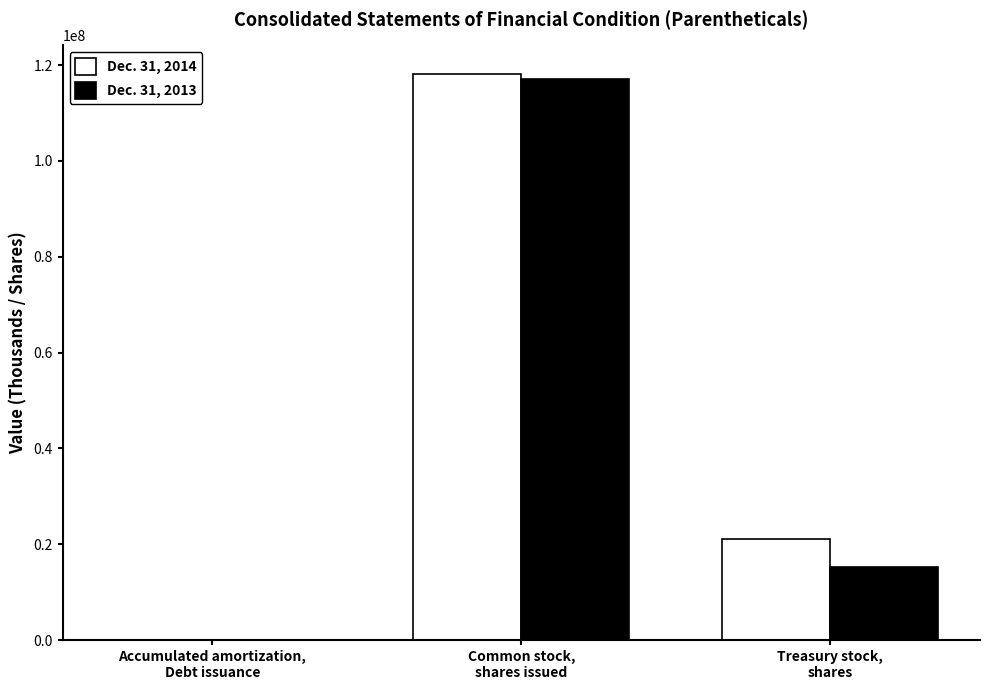

Reading left to right, transcribe all the data shown in this chart.

Dec. 31, 2014: Accumulated amortization,
Debt issuance=11724	Common stock,
shares issued=118234552	Treasury stock,
shares=21089882
Dec. 31, 2013: Accumulated amortization,
Debt issuance=7751	Common stock,
shares issued=117112465	Treasury stock,
shares=15216301